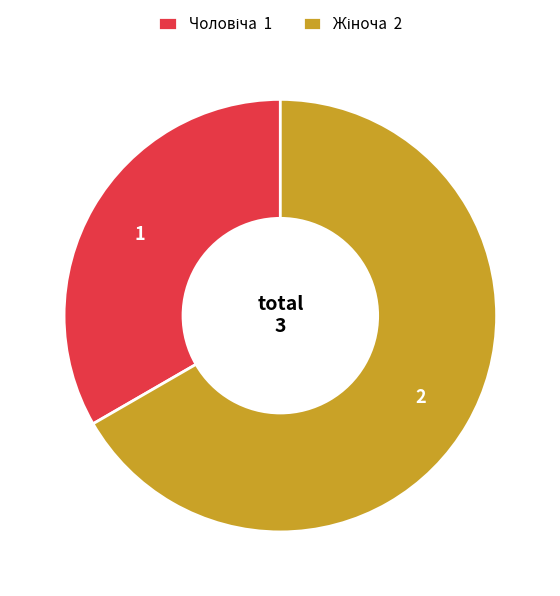

Does any single category account for the majority?

Yes